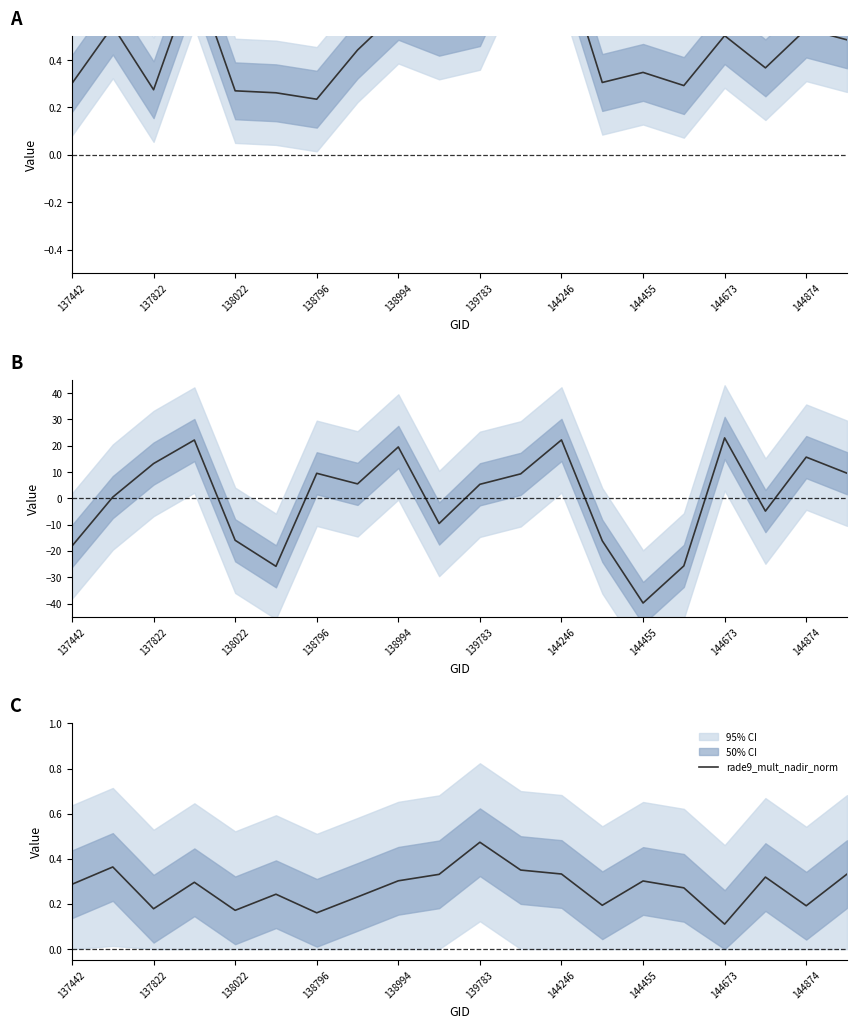

The rade9_mult_nadir_norm series shows 0.1 at 138994. True or false?

False